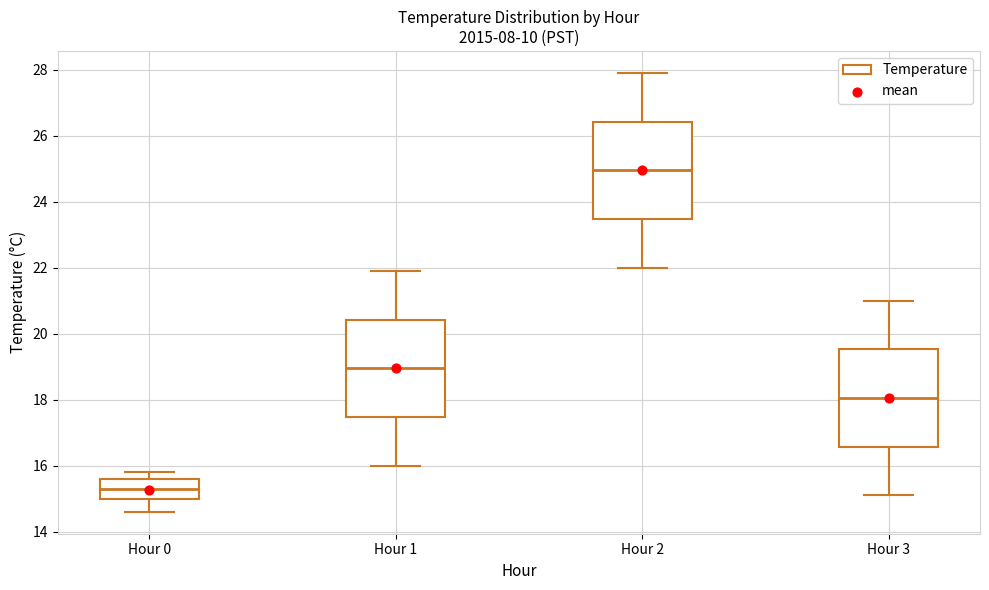

Reading left to right, read every box against the y-axis: the position of its median line, the range the box covers, and the ends of its whiskers. The values are not printed on the chart, so give them approximately, as read against the axis.

Hour 0: median 15.4, box 15.0 to 15.6, whiskers 14.6 to 15.8
Hour 1: median 19.0, box 17.4 to 20.4, whiskers 16.0 to 22.0
Hour 2: median 25.0, box 23.4 to 26.4, whiskers 22.0 to 28.0
Hour 3: median 18.0, box 16.6 to 19.6, whiskers 15.2 to 21.0